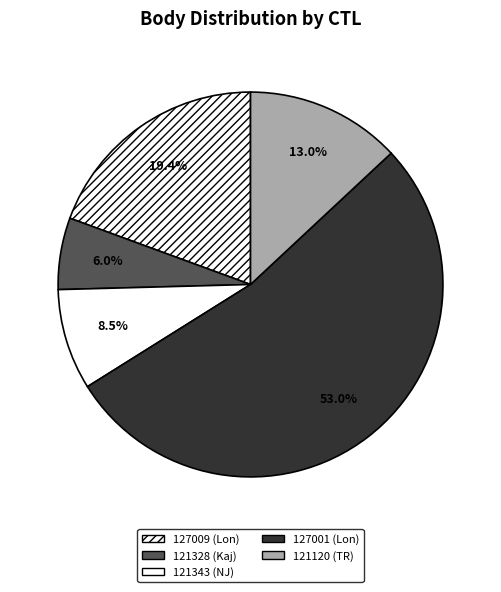

How many segments does this pie chart have?

5